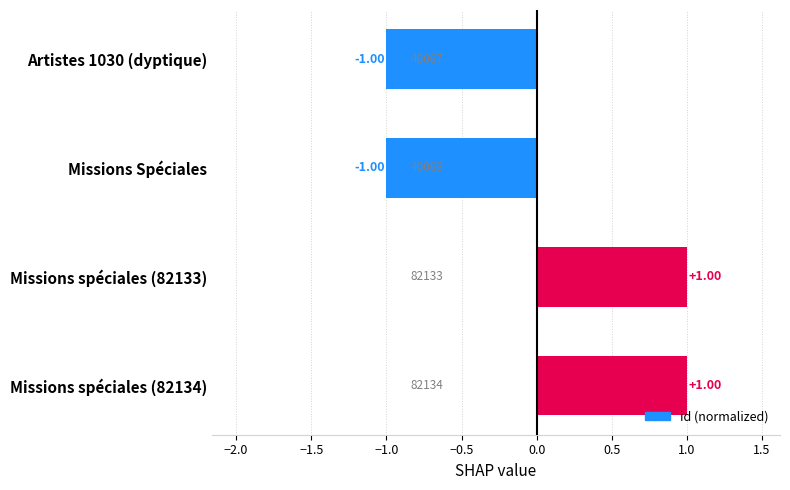

How many positive values are there?

2